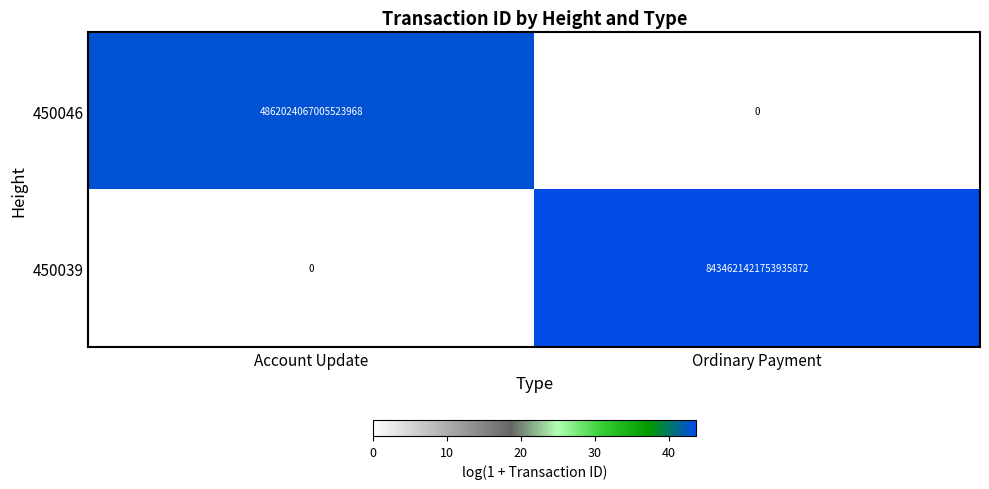

Where is 450039 nearest to the value 4217310710876967936?

Account Update